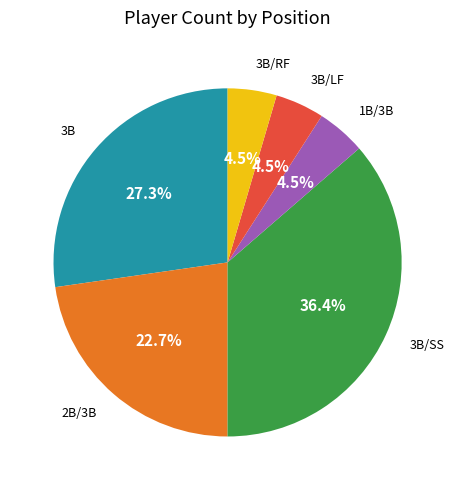

Is there a majority slice in this chart?

No